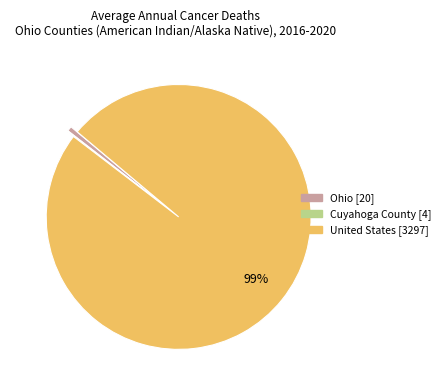

Which category has the biggest portion of the pie?

United States